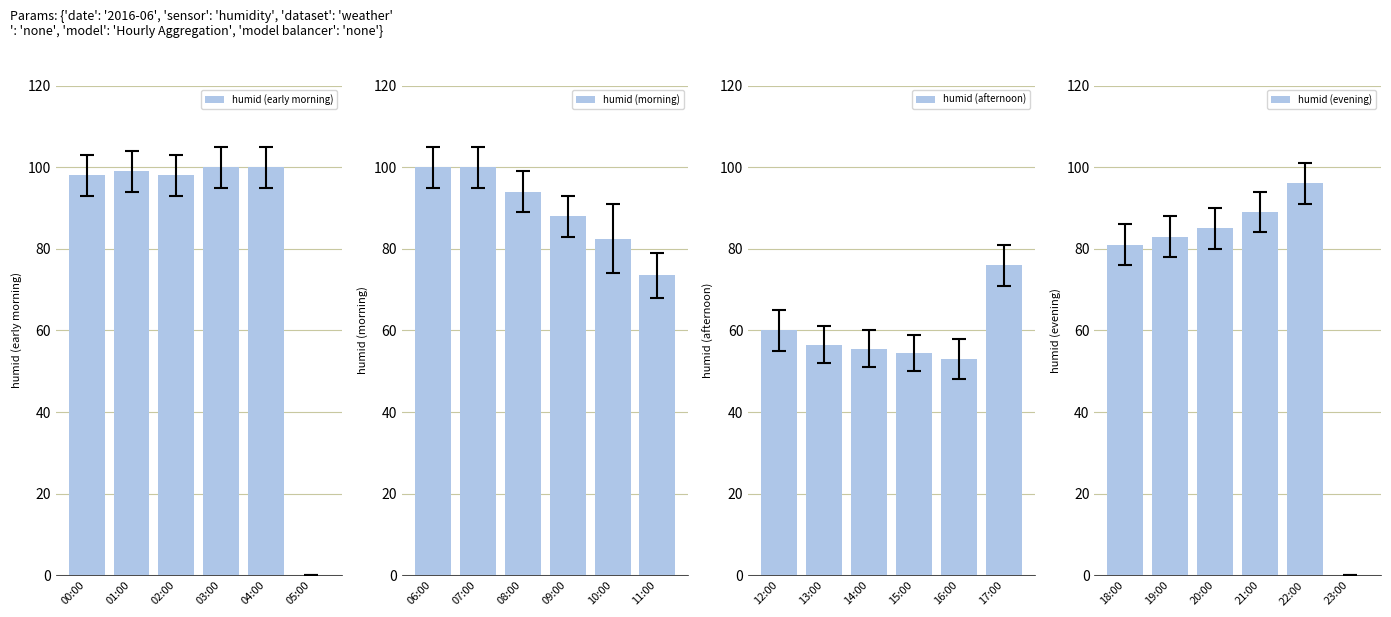

Between 03:00 and 02:00, which is larger?

03:00